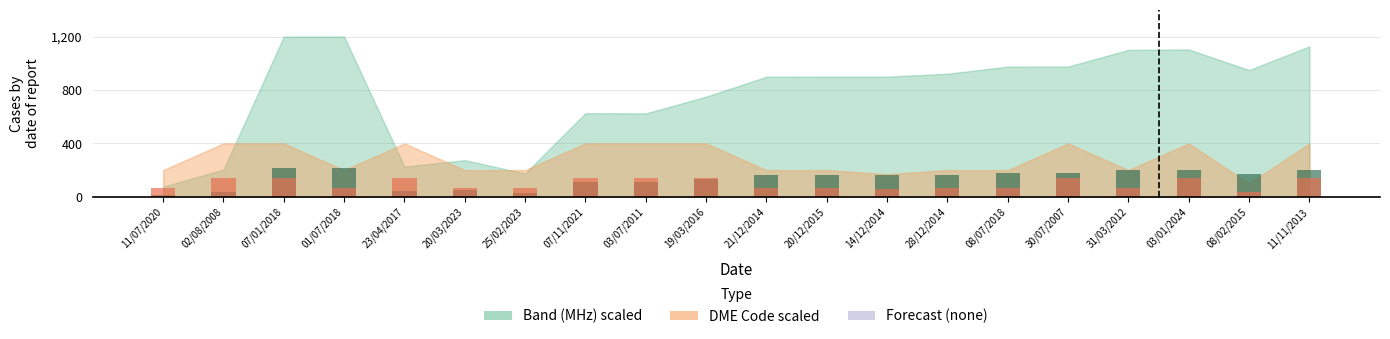

At which label is Band (MHz) closest to 87?

11/07/2020